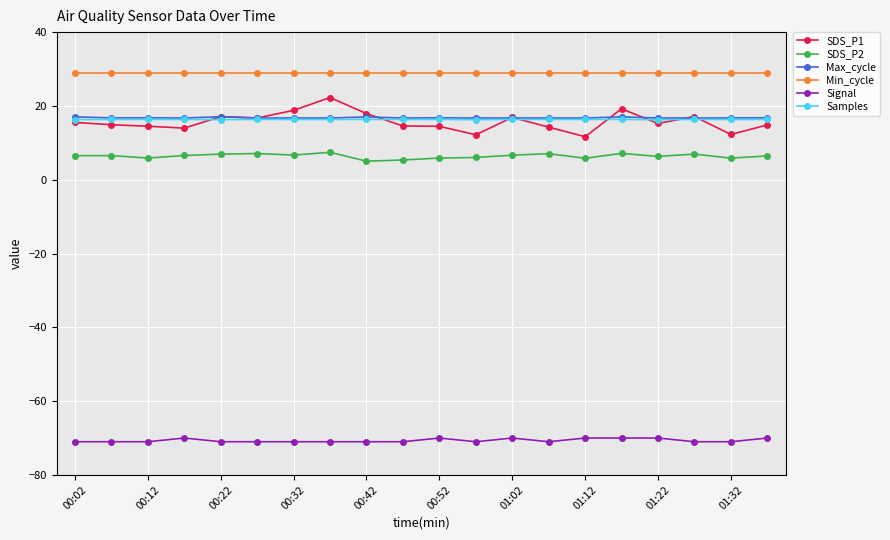

What is the average value of the Max_cycle series?

16.8